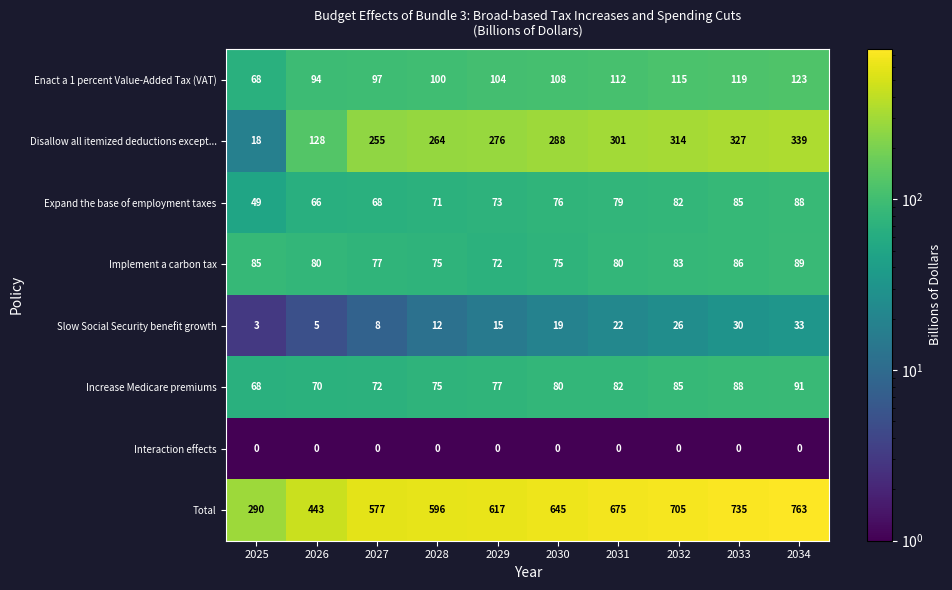

What value does the Disallow all itemized deductions except... series have at 2034, to the nearest 50?

350